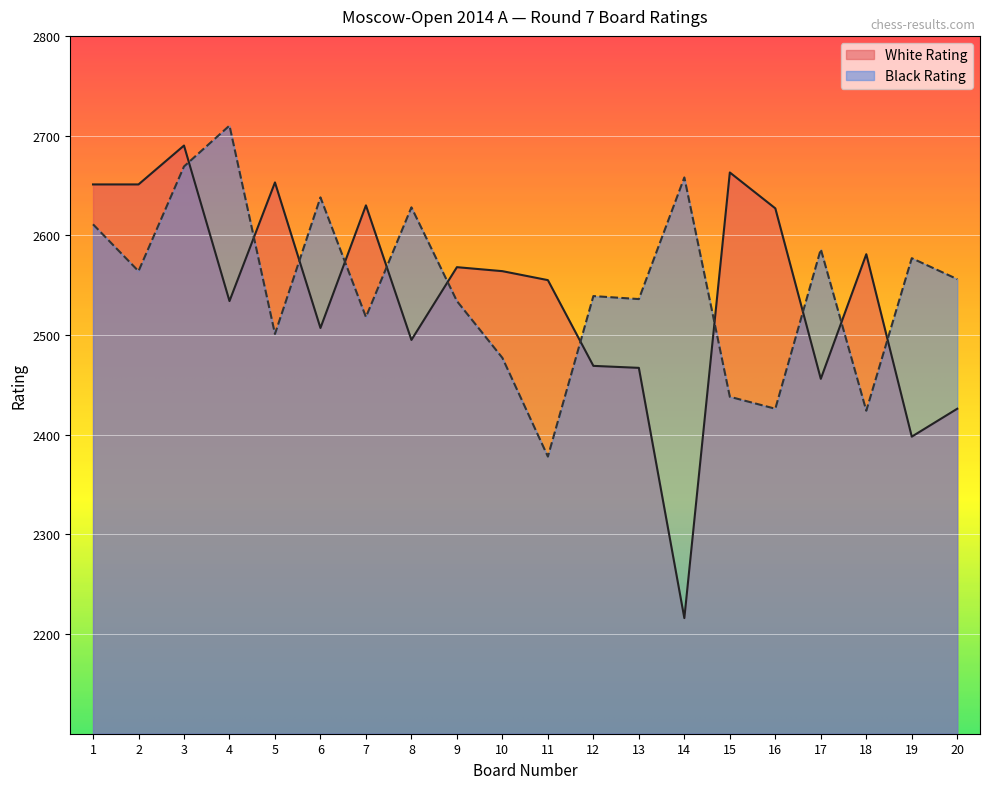

True or false: White Rating has a value of 578 at 11.

False